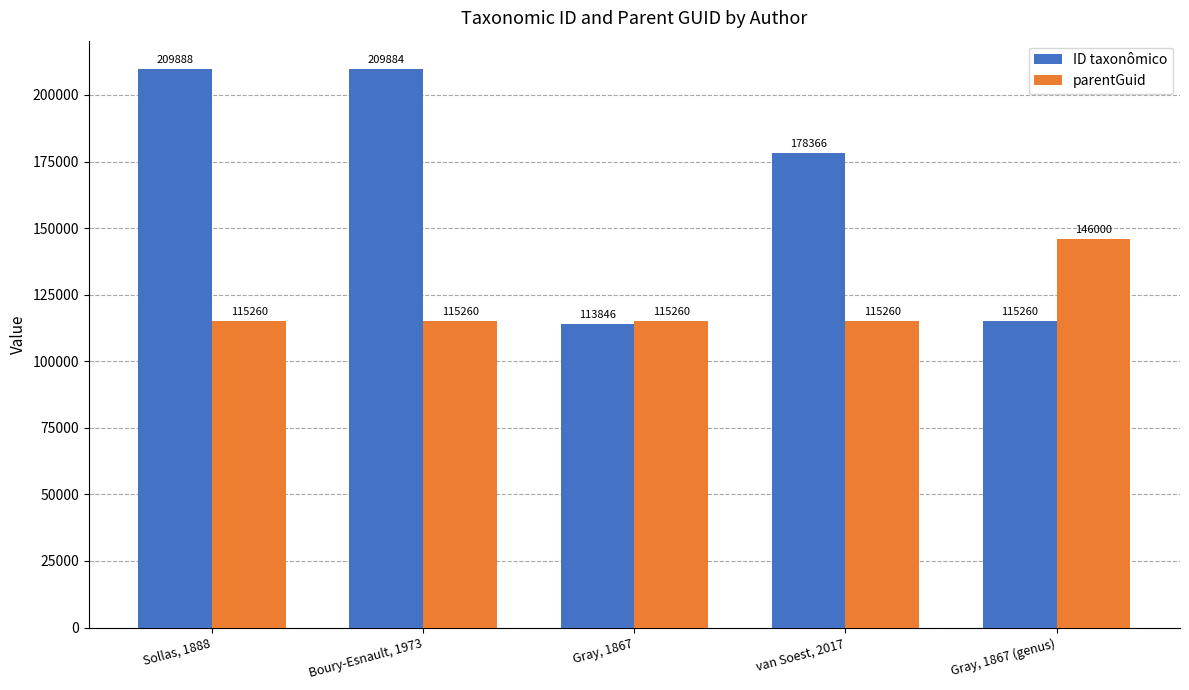

Which category has the highest value across all series?

Sollas, 1888